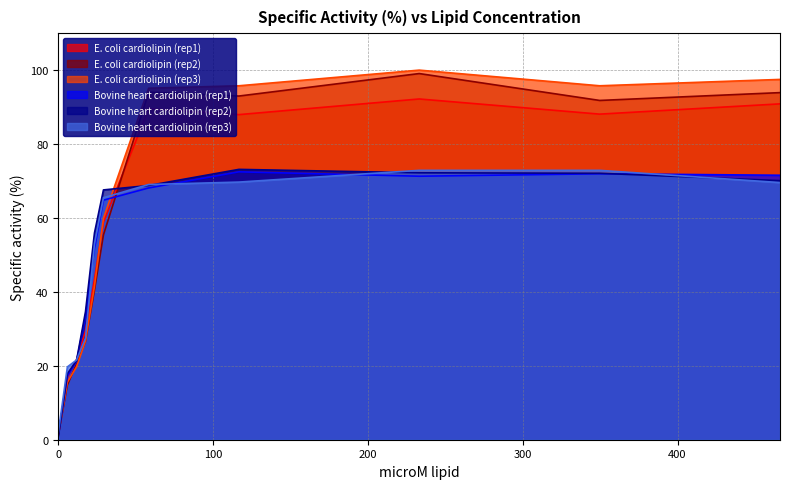

What is the label of the 10th point from the left?

349.7